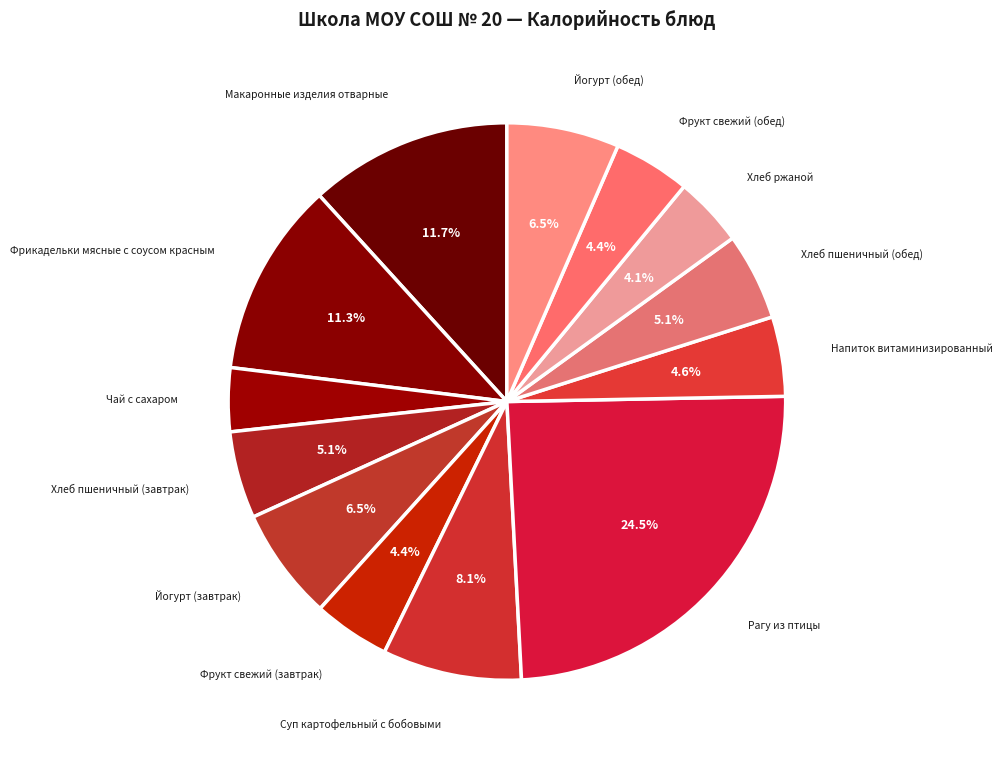

How much of the chart is everything except Йогурт (обед)?

93.5%